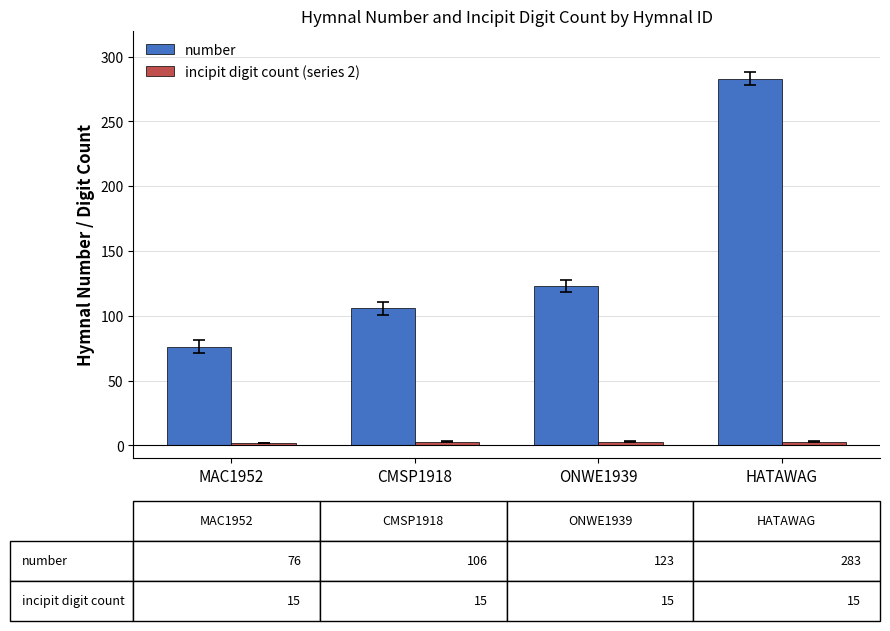

Rank the categories by number value from lowest to highest.

MAC1952, CMSP1918, ONWE1939, HATAWAG